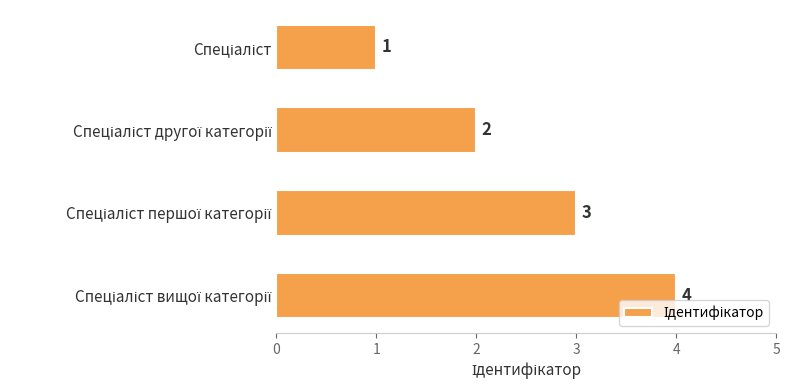

Count the number of categories in the chart.

4